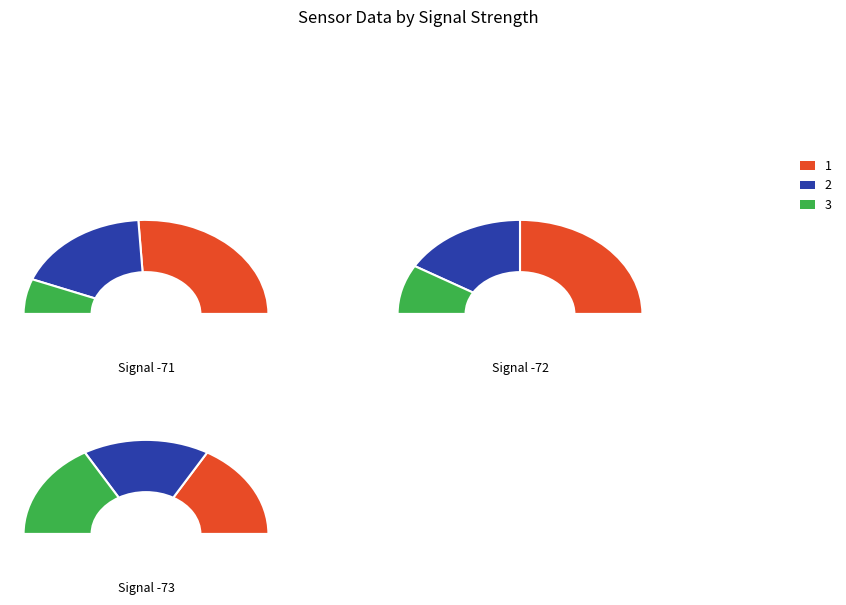

How many segments does this pie chart have?

3